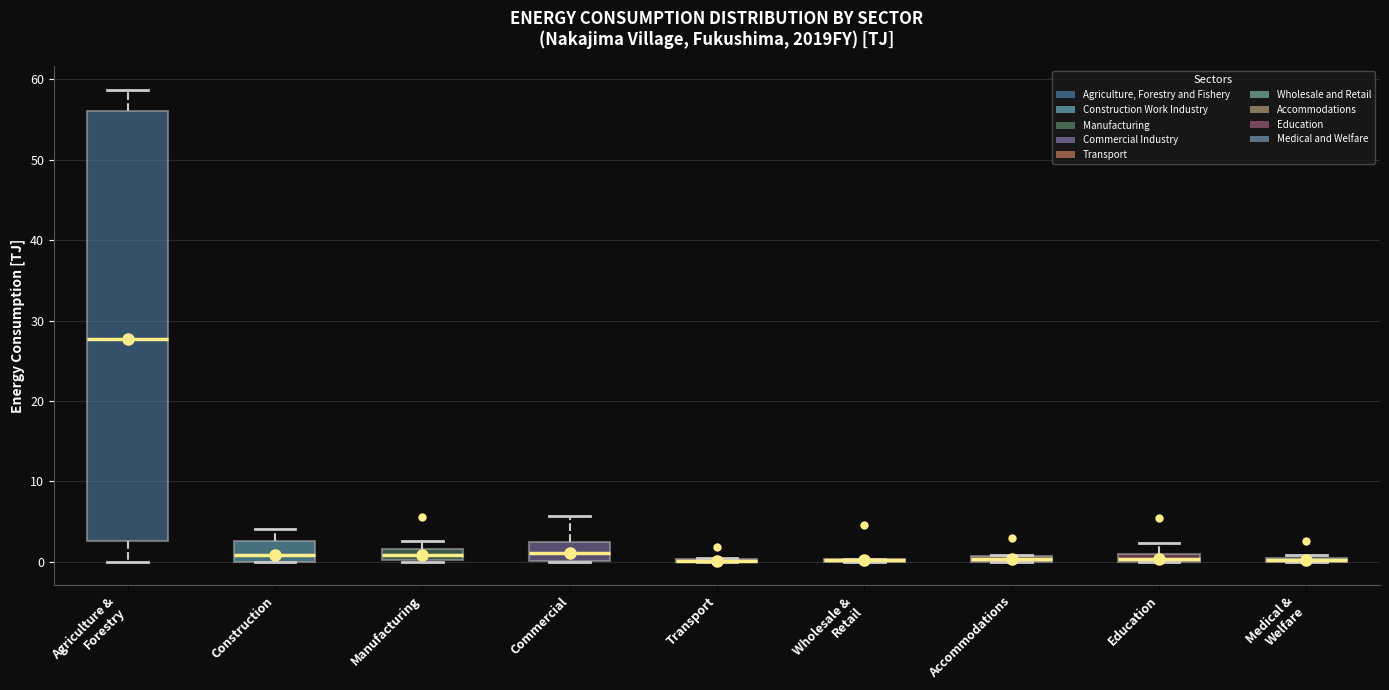

Where does the upper whisker of the box for Agriculture & Forestry end on the y-axis? The values are not printed on the chart, so give them approximately, as read against the axis.

59